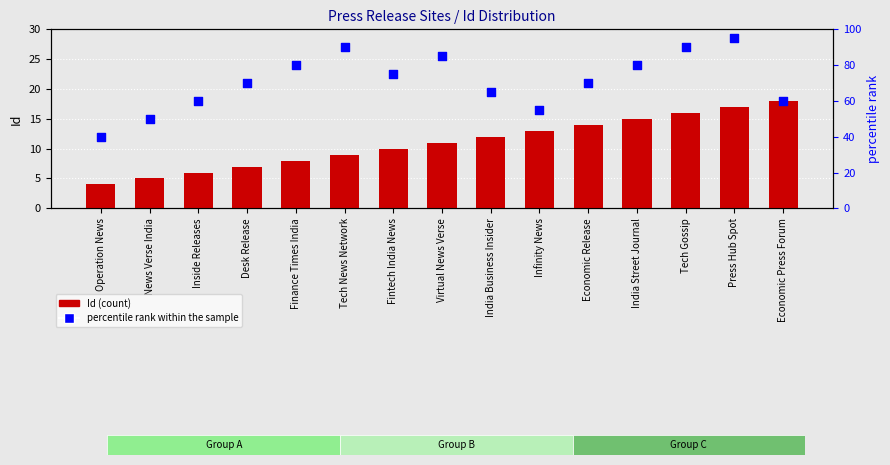

Which series has the largest total across all categories?

percentile rank within the sample